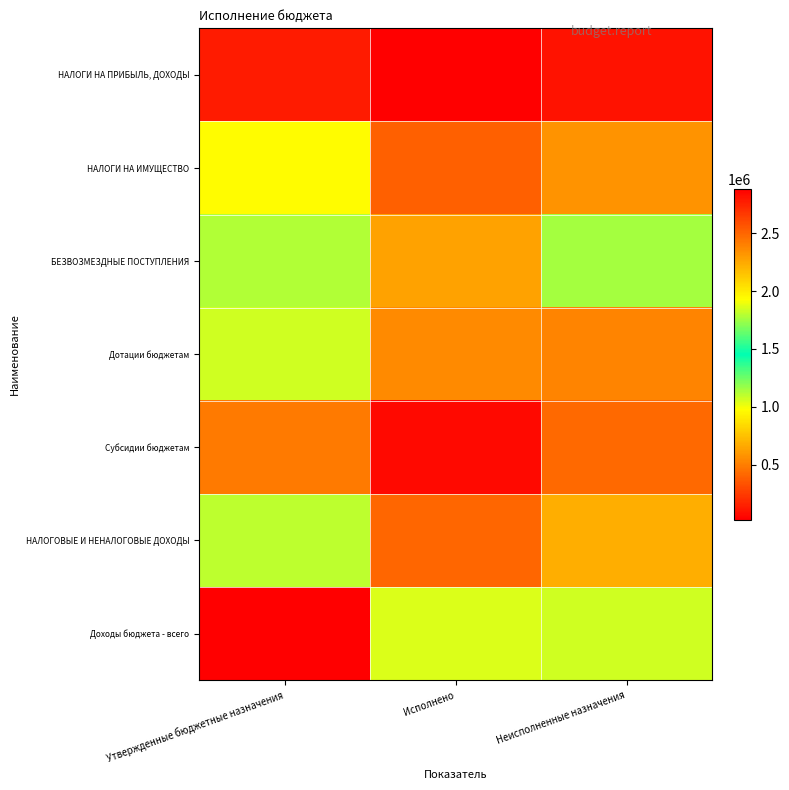

What is the spread (max minus min) of values at Неисполненные назначения?

1733847.4